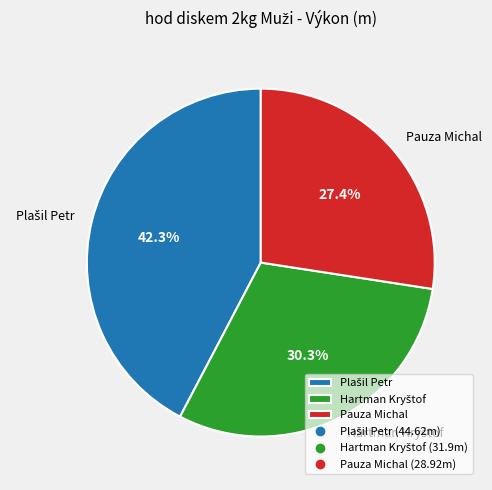

Count the number of slices in the pie.

3